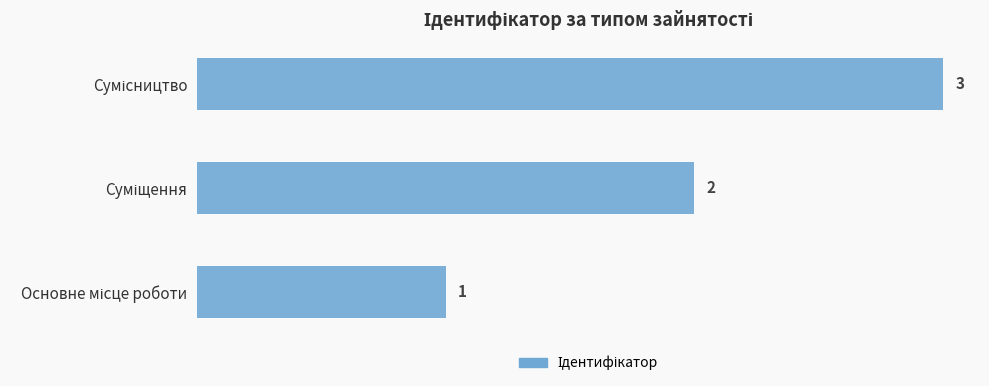

What is the sum of all values?

6